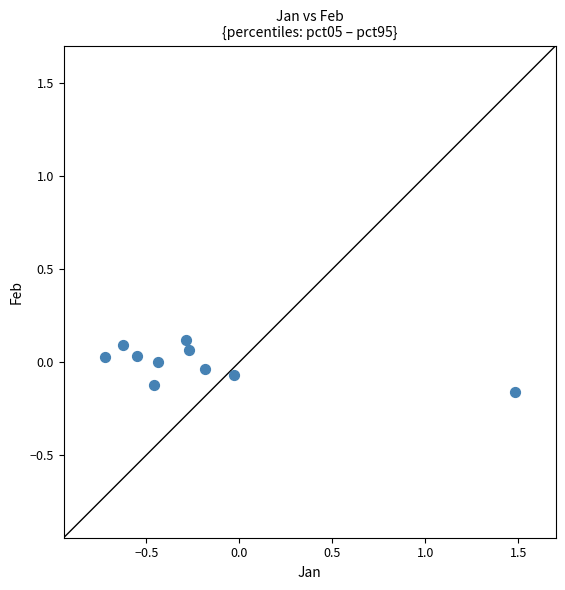

What is the range of X values (max minus min)?

2.2